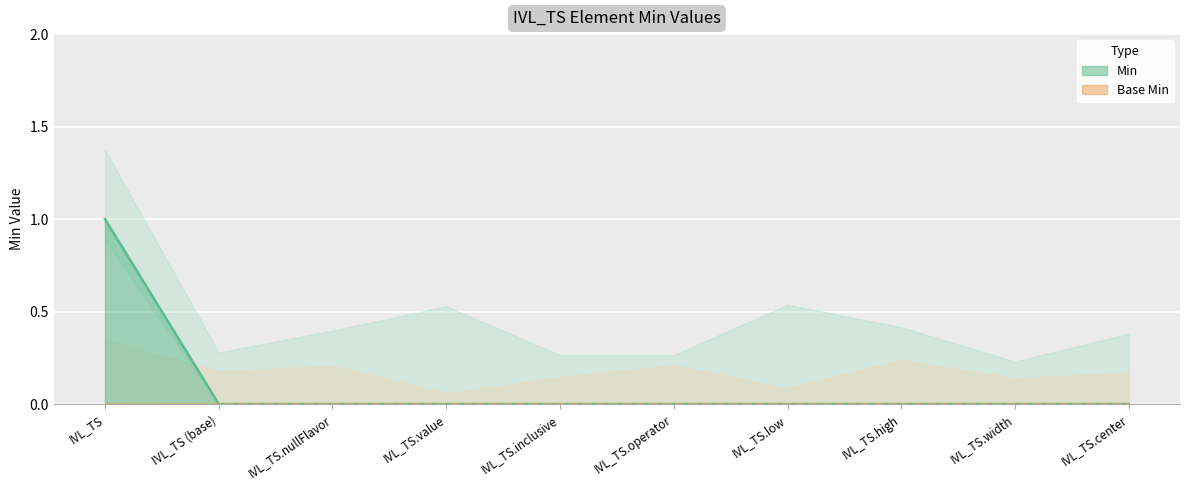

True or false: the data shows 0 at IVL_TS (base).

True